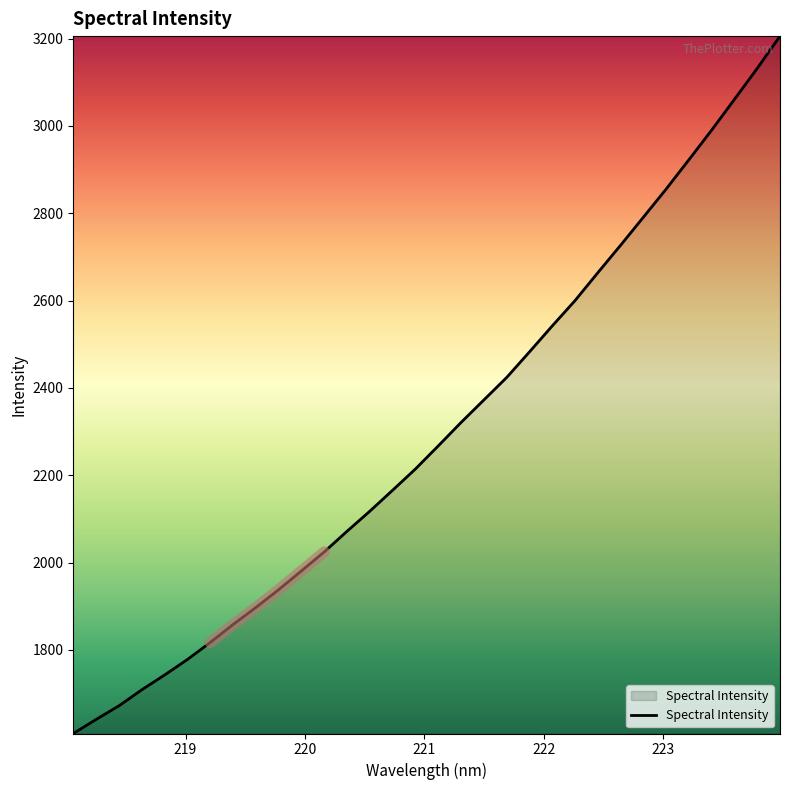

What is the average value?

2299.7